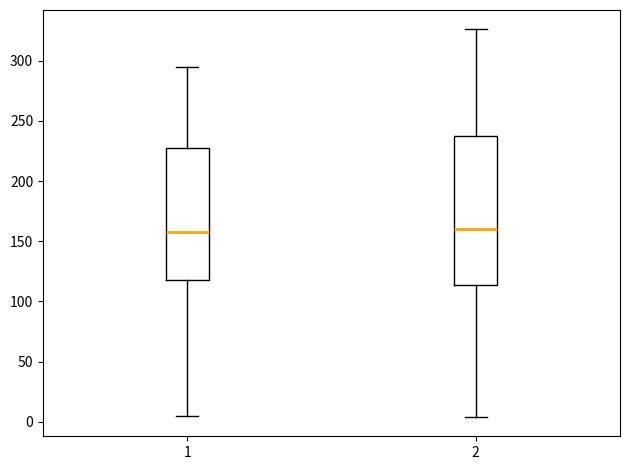

Which box is the tallest, from its lower edge to its upper edge?

2